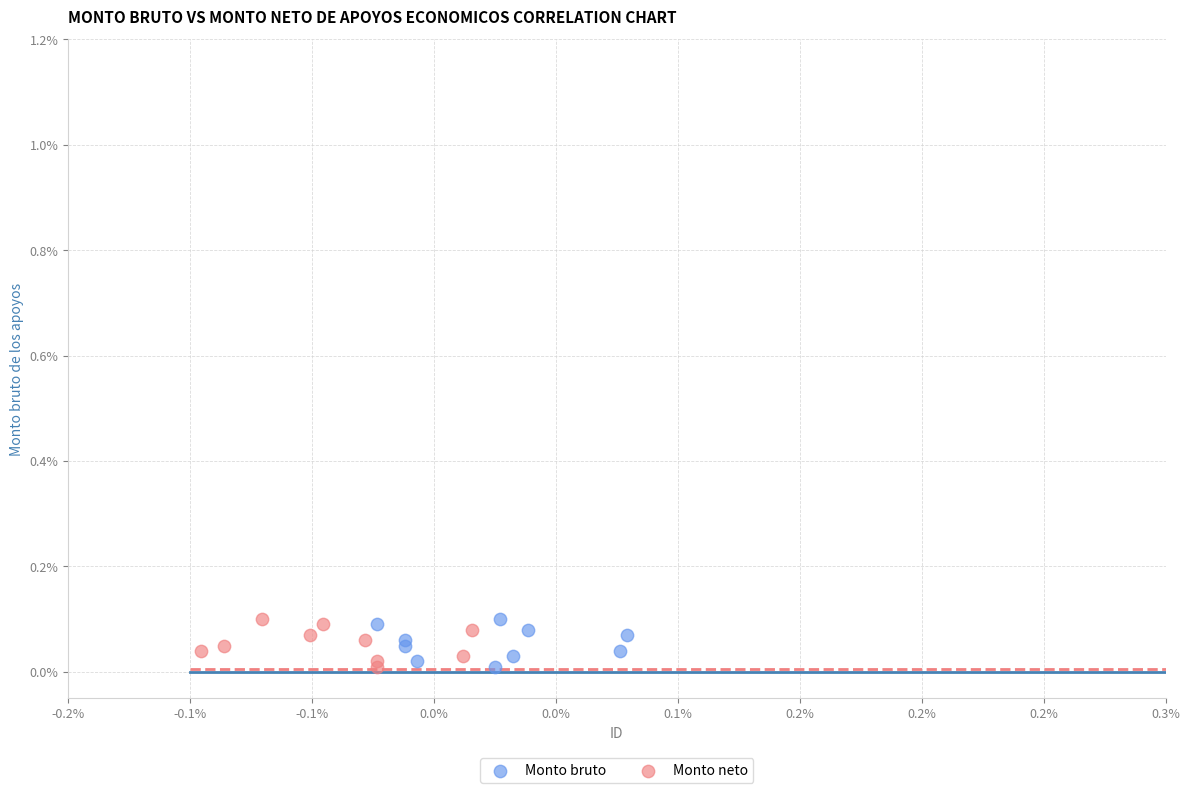

What are all the series names shown in the legend?

Monto bruto, Monto neto